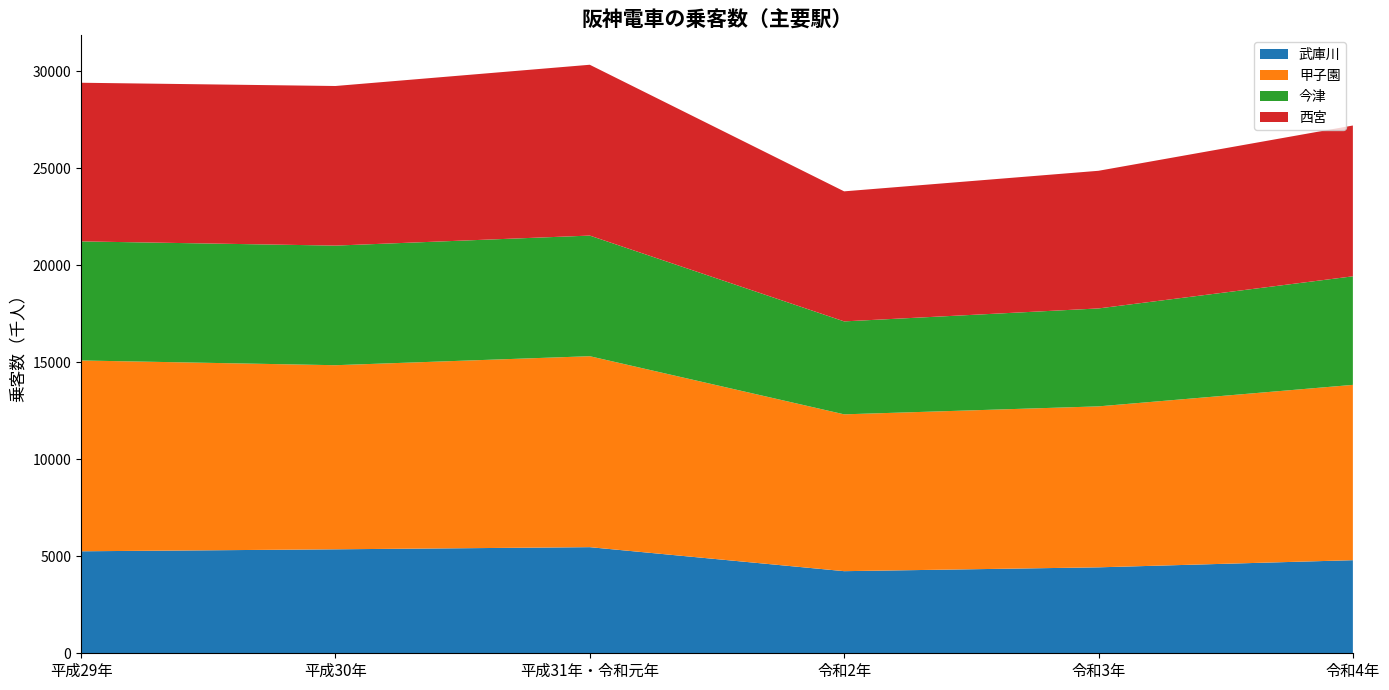

What is the difference between the highest and lowest values at 令和4年?

4239